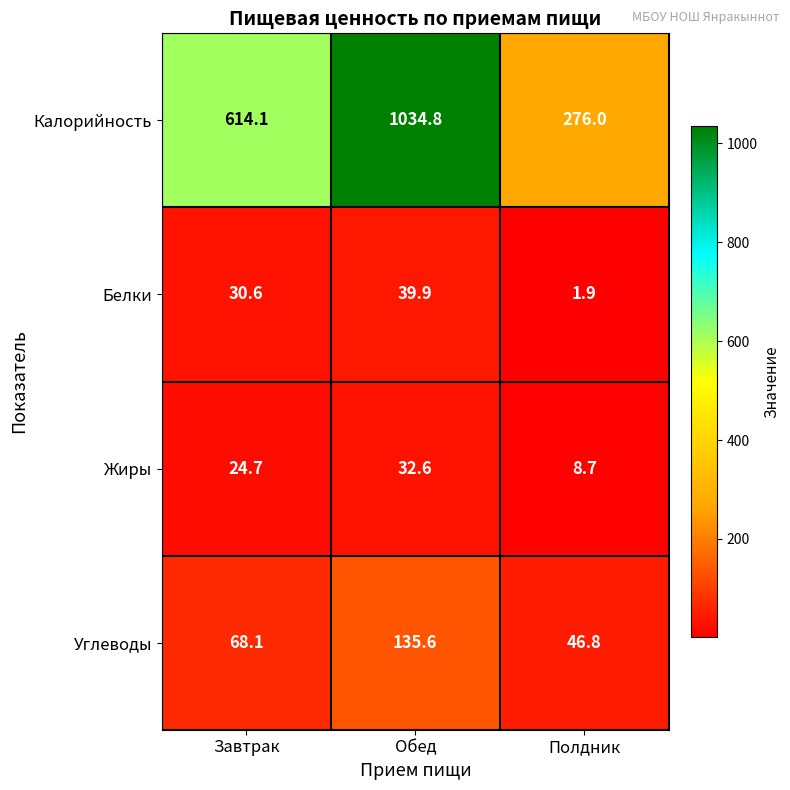

Is it true that Белки equals 39.9 at Обед?

True